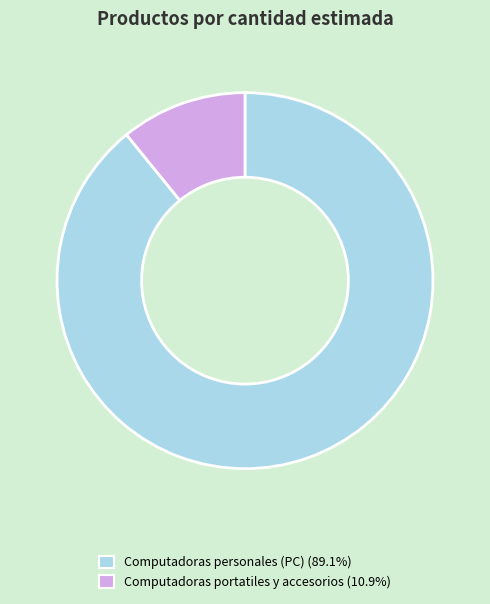

Approximately how many times larger is the value at Computadoras personales (PC) (89.1%) compared to Computadoras portatiles y accesorios (10.9%)?

8.2